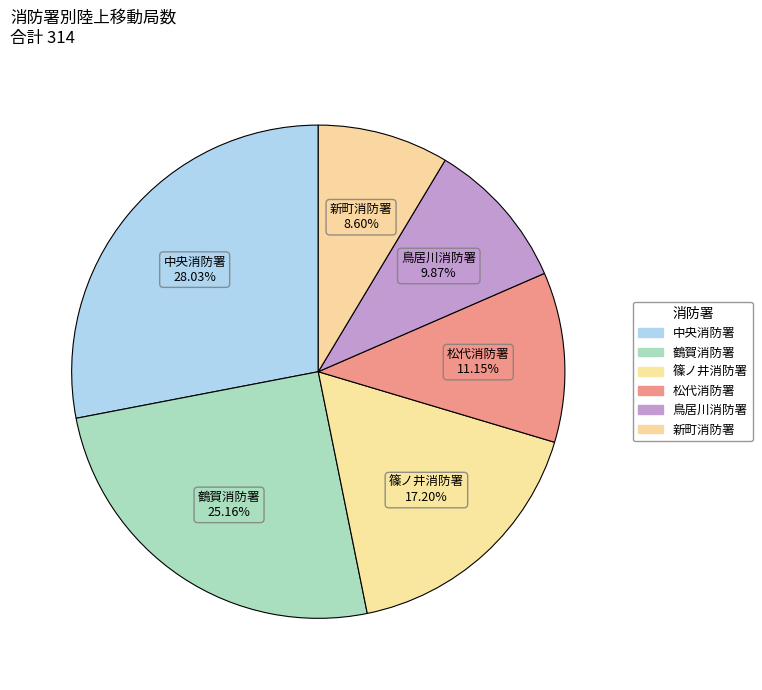

How many slices are in this pie chart?

6